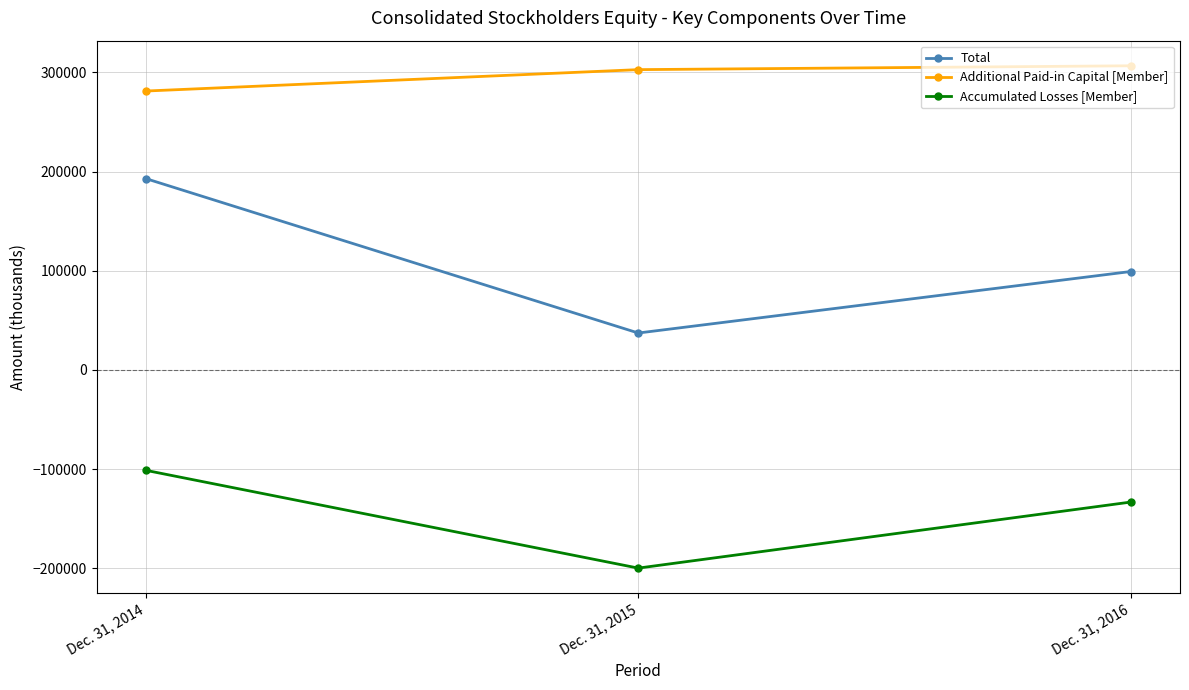

What is the minimum value for Total?

37206